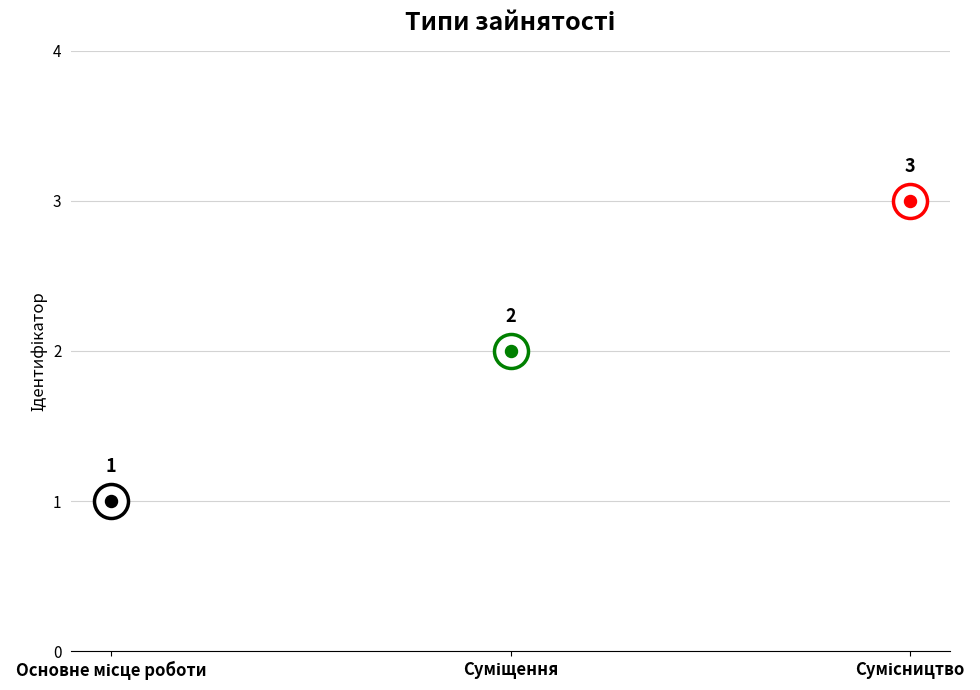

What is the ratio of the value at Сумісництво to the value at Основне місце роботи?

3.0